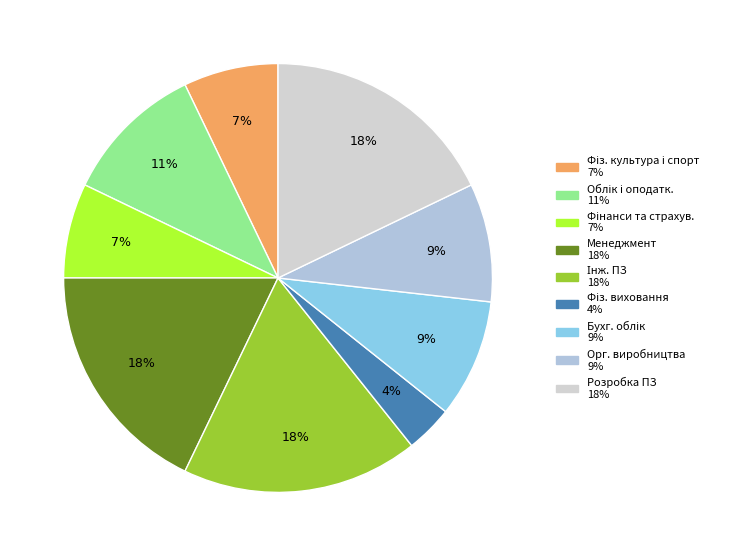

How many slices are in this pie chart?

9